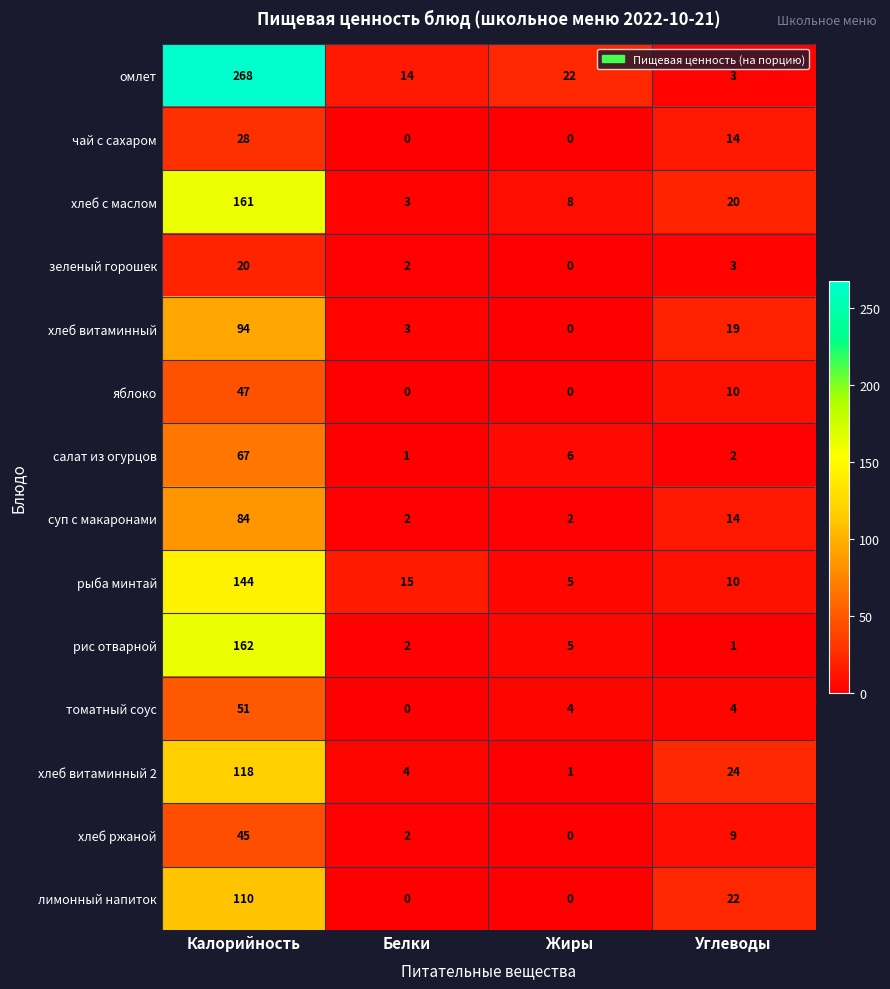

What is the greatest value displayed?

268